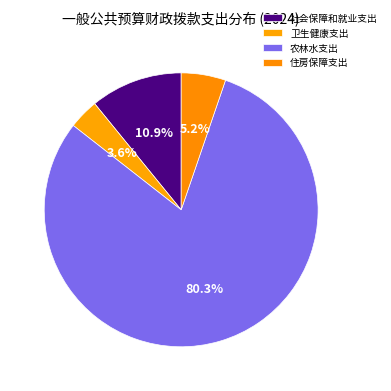

What is the smallest slice in the pie chart?

卫生健康支出